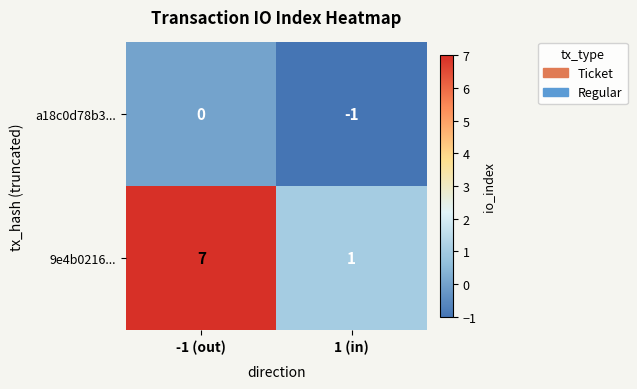

Reading left to right, what are all the values shown in this chart?

a18c0d78b3...: 0	-1
9e4b0216...: 7	1